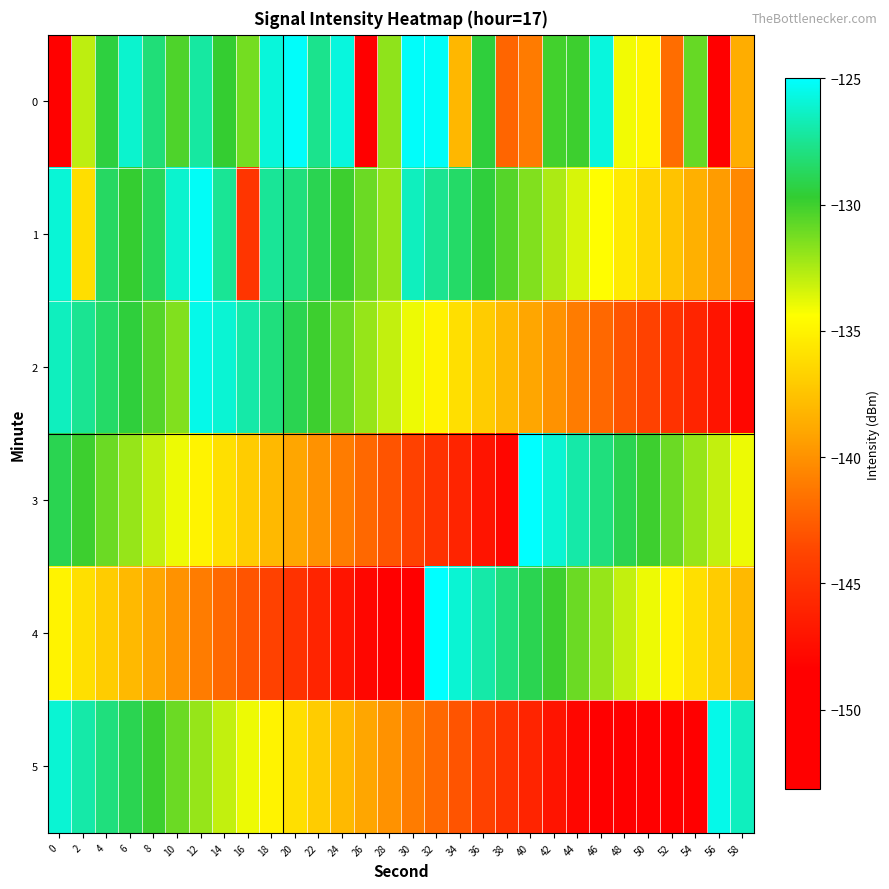

Rank the series by their maximum value, from highest to lowest.

3, 4, 0, 1, 2, 5